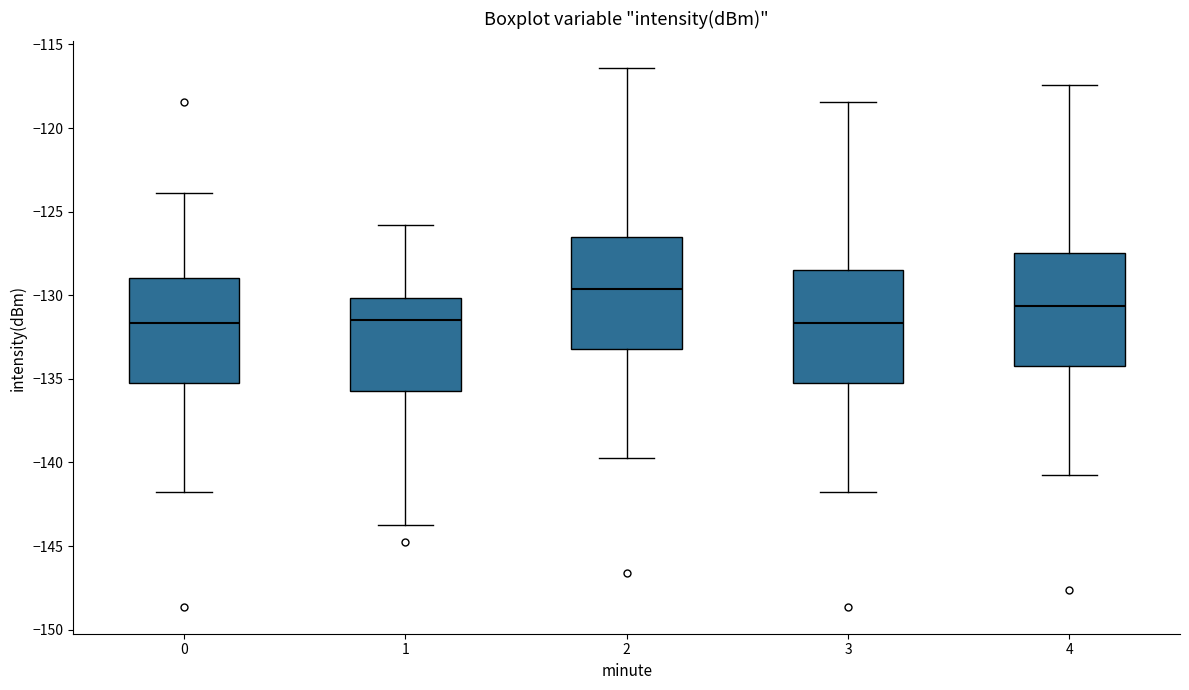

Reading left to right, transcribe this box plot: for each box, give where its median line is, the range the box spans, and where its two whiskers end, as read against the y-axis. The values are not printed on the chart, so give them approximately, as read against the axis.

0: median -131.5, box -135.0 to -129.0, whiskers -142.0 to -124.0
1: median -131.5, box -135.5 to -130.0, whiskers -144.0 to -126.0
2: median -129.5, box -133.0 to -126.5, whiskers -140.0 to -116.5
3: median -131.5, box -135.0 to -128.5, whiskers -142.0 to -118.5
4: median -130.5, box -134.0 to -127.5, whiskers -141.0 to -117.5